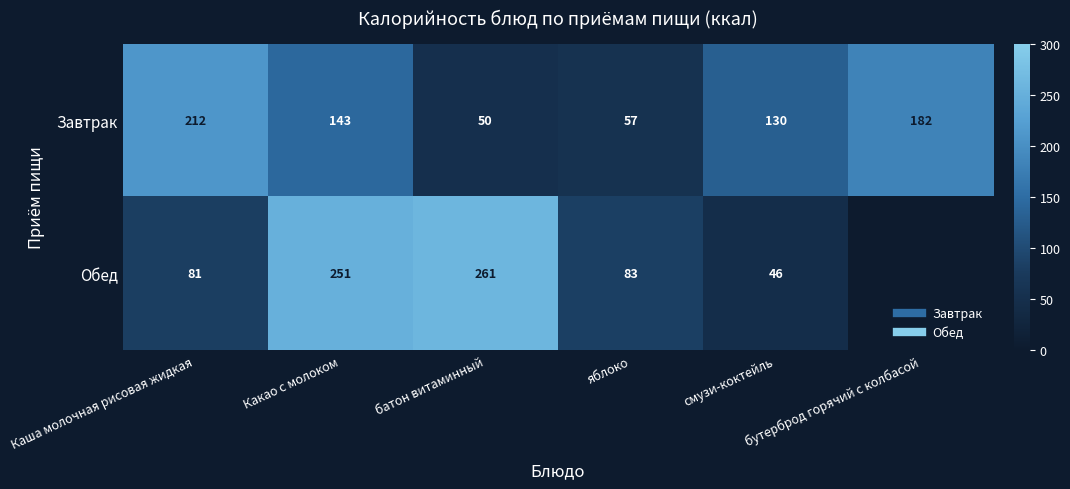

Rank the series by their maximum value, from lowest to highest.

Завтрак, Обед